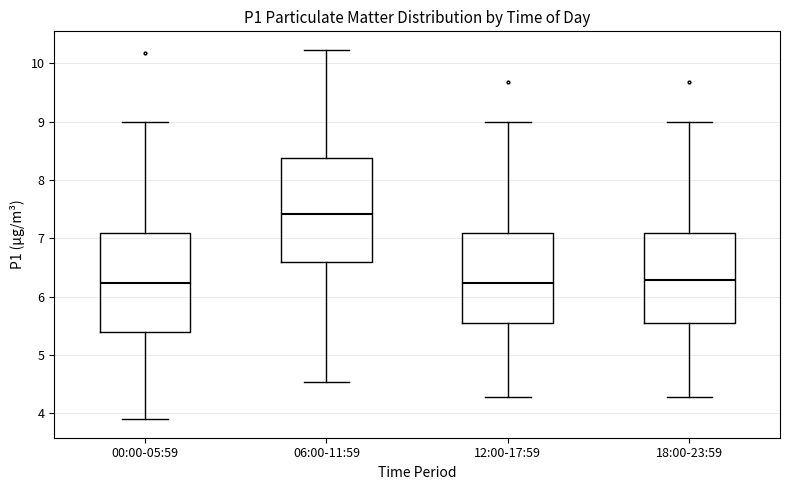

Where is the lower edge of the box for 12:00-17:59 on the y-axis? The values are not printed on the chart, so give them approximately, as read against the axis.

5.6